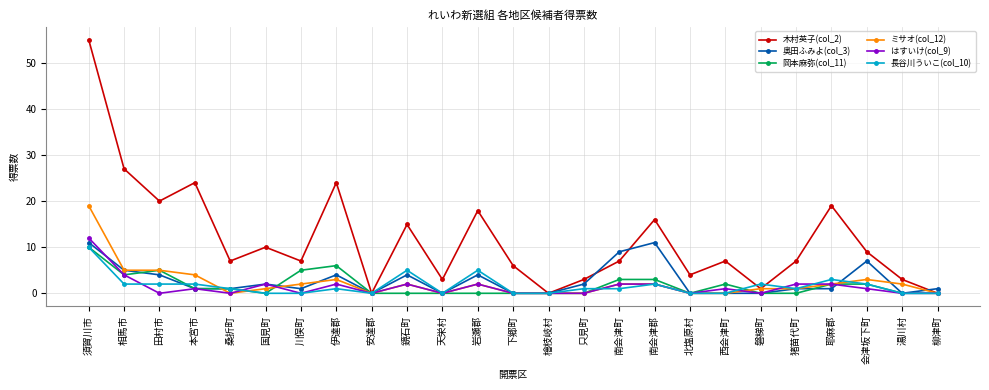

What position from the right is 只見町?

11